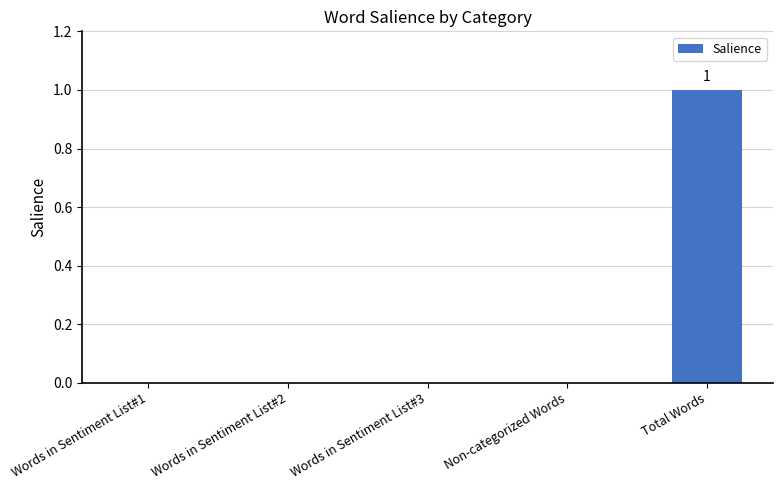

Is it true that the value at Total Words is 1?

True